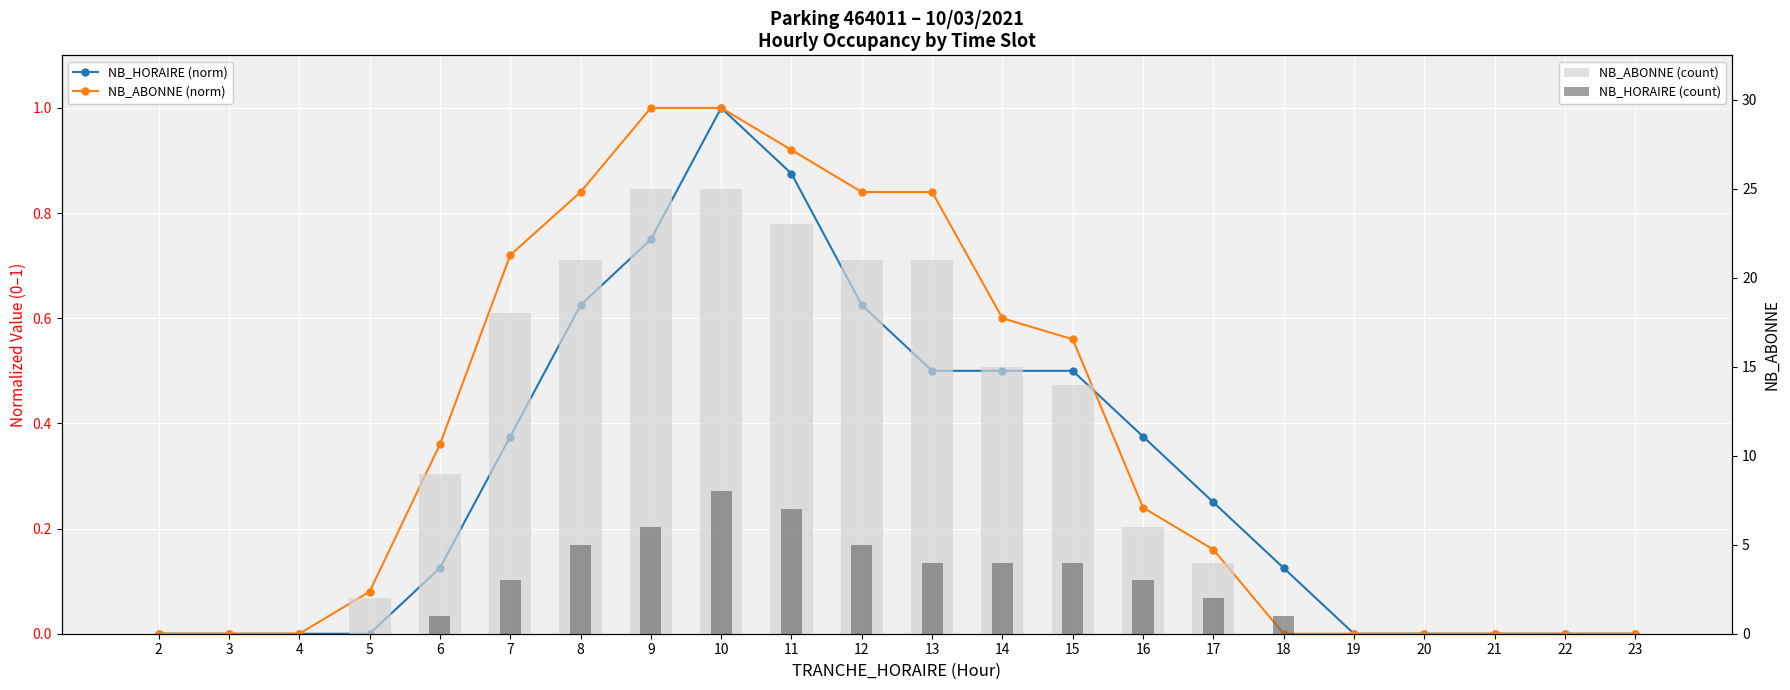

At which category is the sum across all series the highest?

10